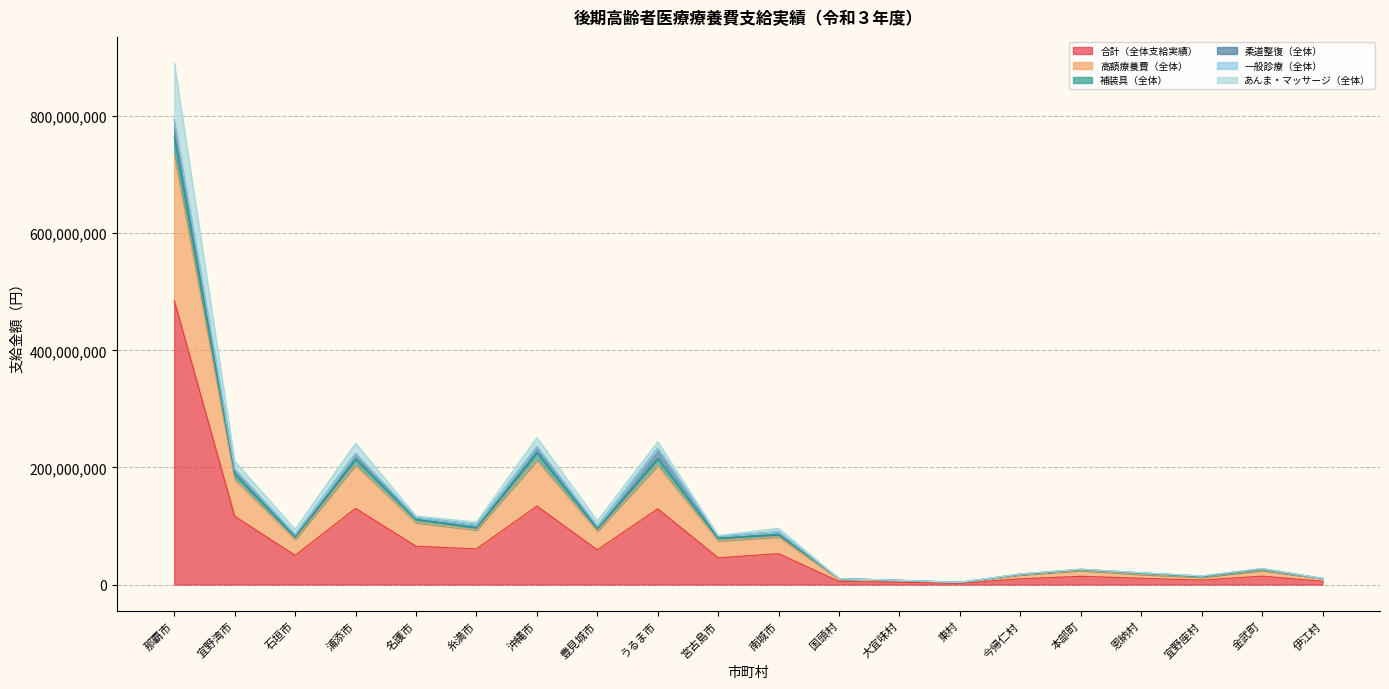

True or false: 補装具（全体） and 高額療養費（全体） cross at least once.

False